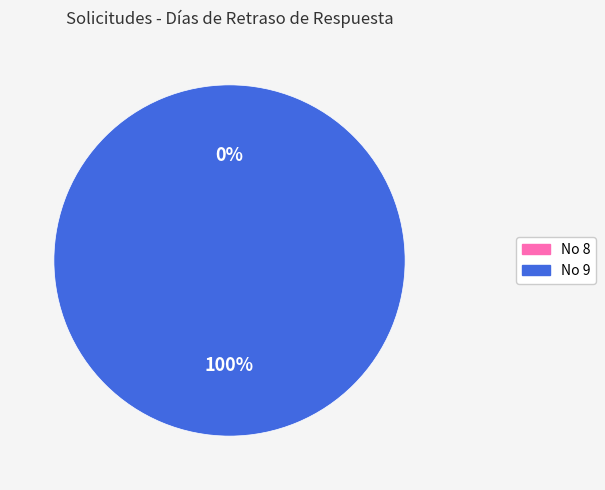

The 9 slice represents 88% of the pie. True or false?

False